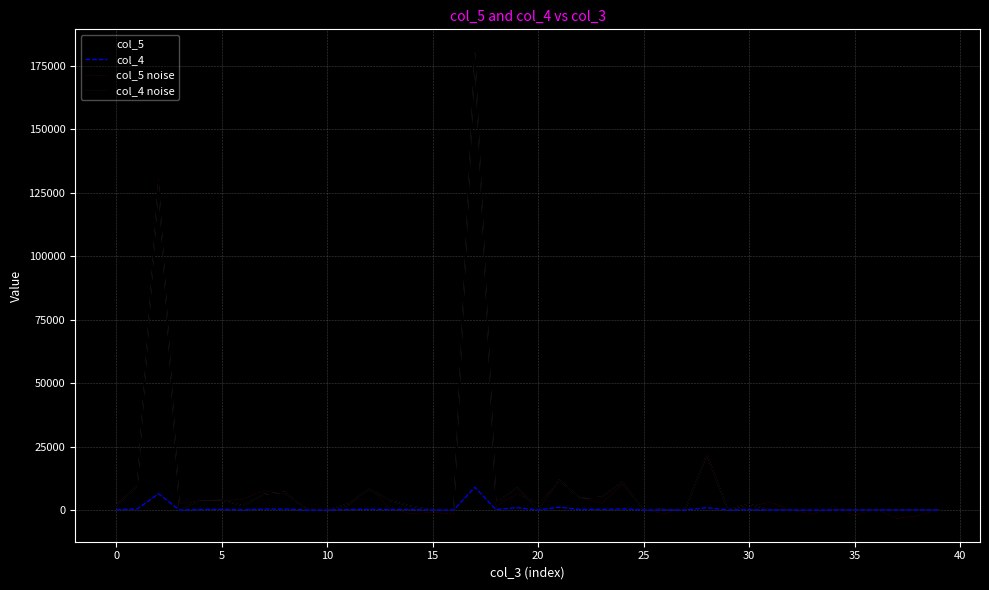

What is the highest value of the col_4 noise series?

8964.9